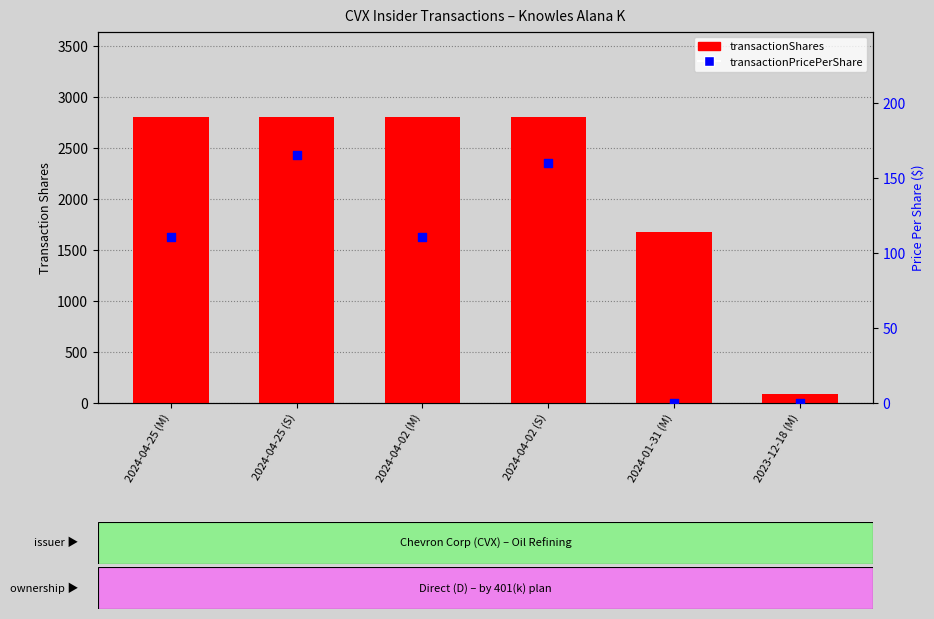

Which series contains the highest Y value?

transactionShares